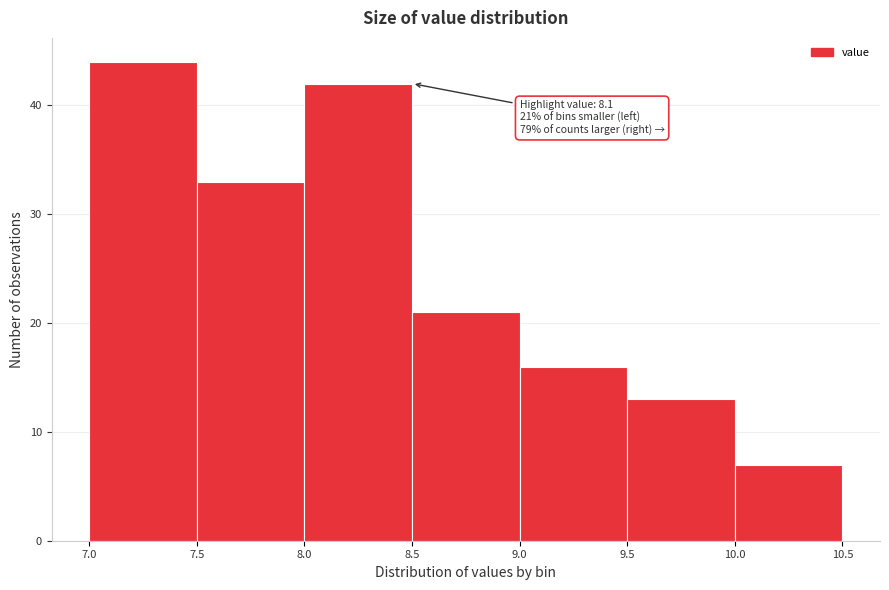

Over which range of the x-axis is the bar tallest?

7.0 to 7.5